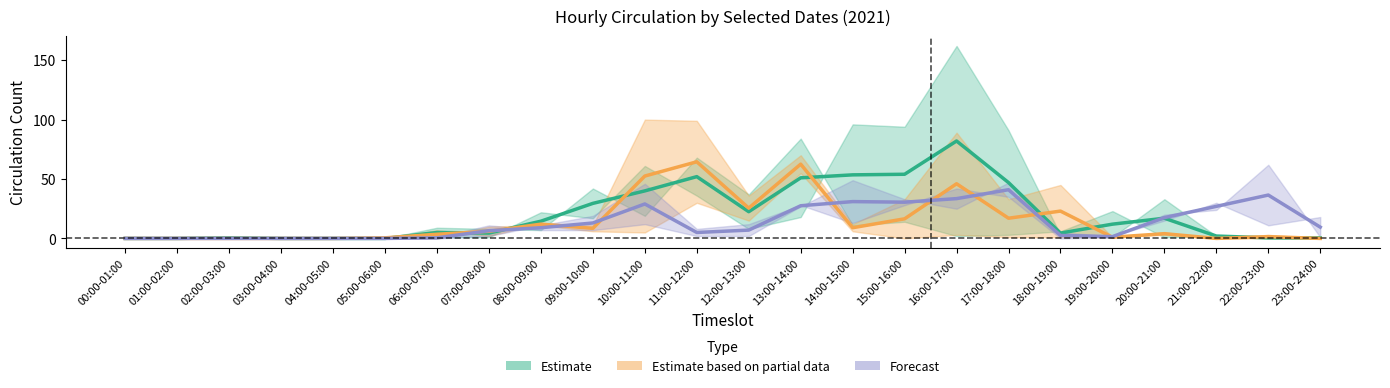

Which series has the largest total across all categories?

Estimate